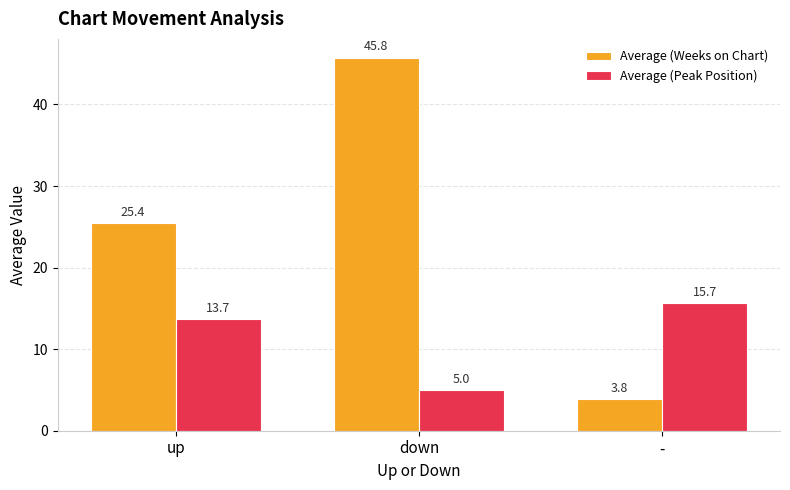

Reading right to left, list all the values displayed in this chart.

Average (Weeks on Chart): -=3.8	down=45.8	up=25.4
Average (Peak Position): -=15.7	down=5.0	up=13.7